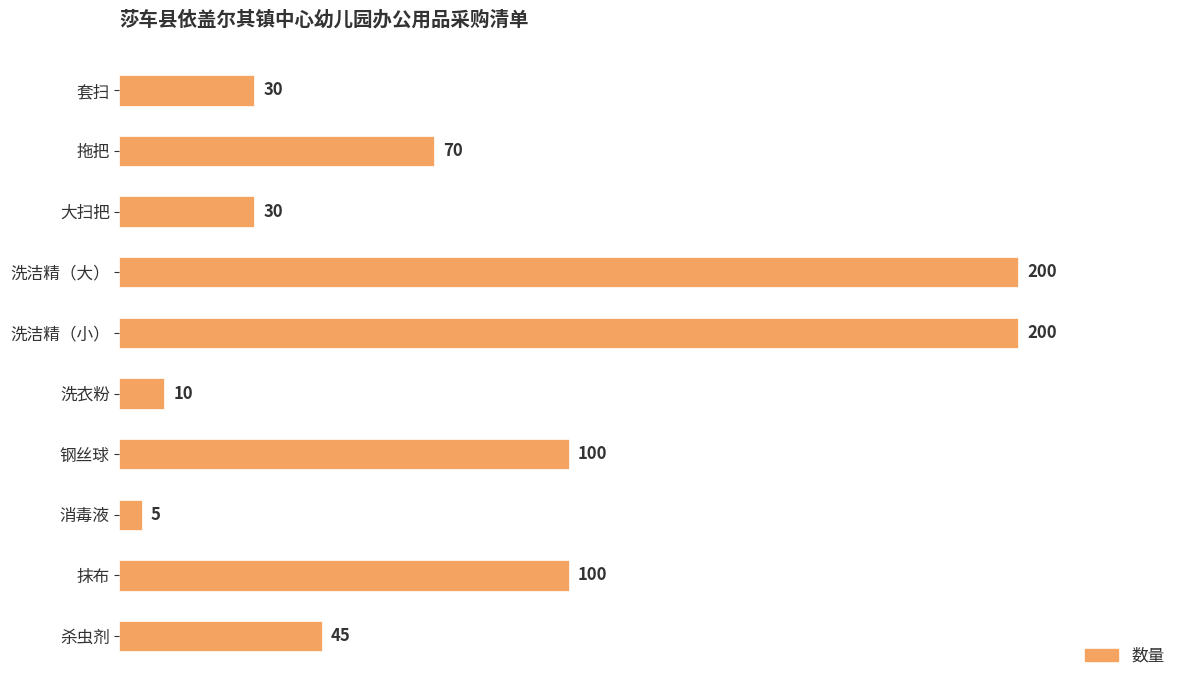

What is the sum of all values?

790